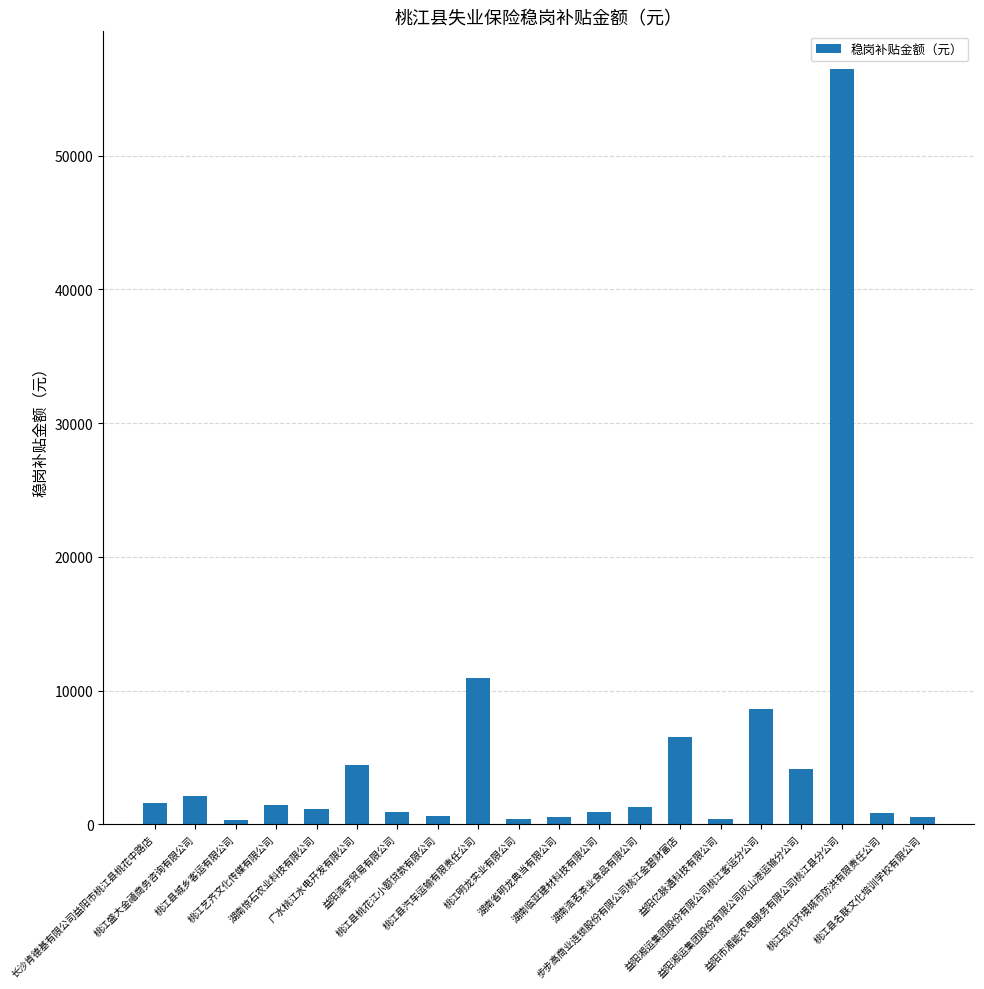

What position from the left is 桃江艺齐文化传媒有限公司?

4